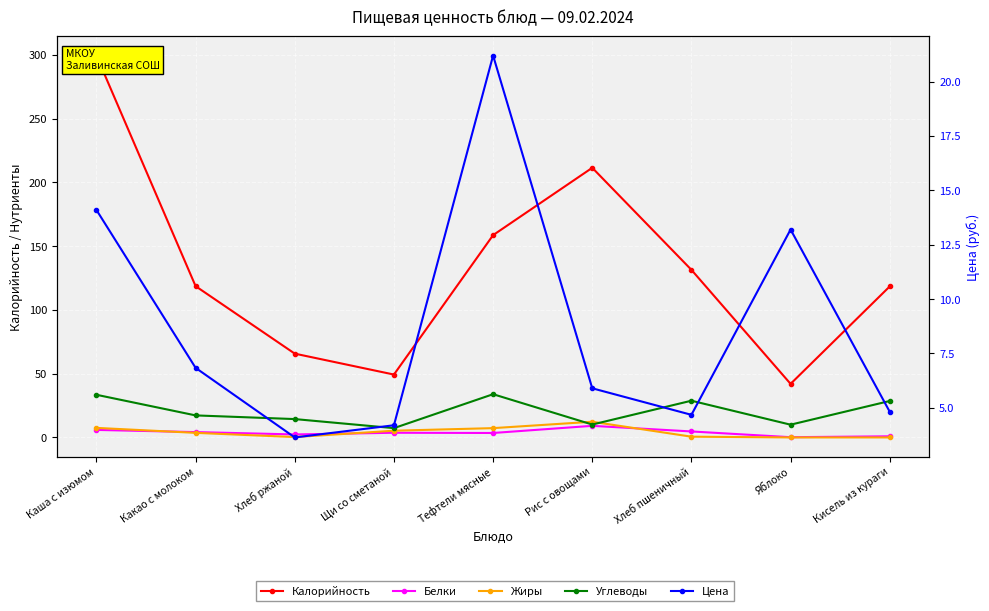

The Калорийность series shows 131.4 at Хлеб пшеничный. True or false?

True